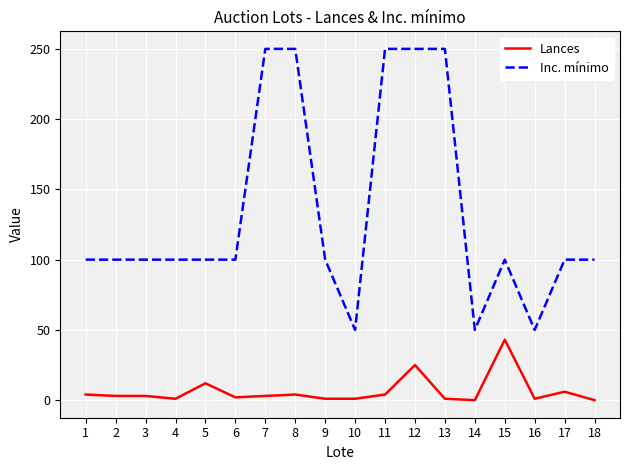

Rank the series by their average value, from highest to lowest.

Inc. mínimo, Lances